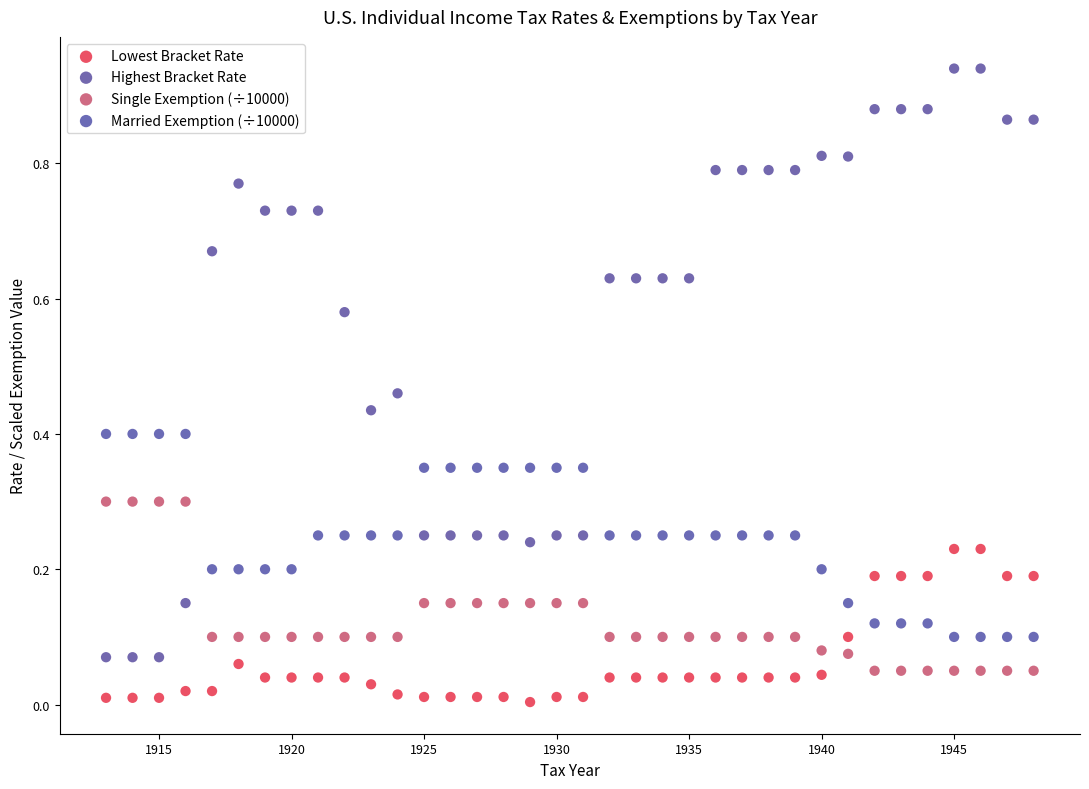

Across all data points, what is the range of X values (max minus min)?

35.0